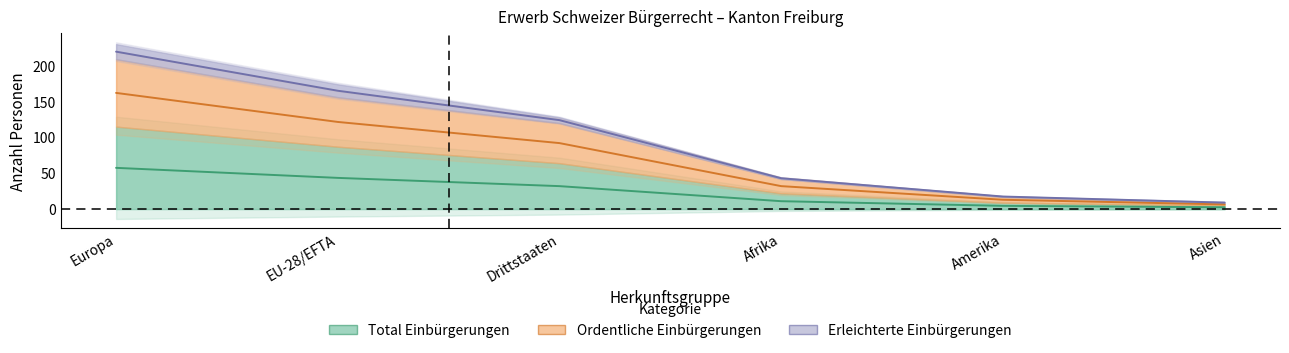

Where is Total Einbürgerungen nearest to the value 30?

Drittstaaten